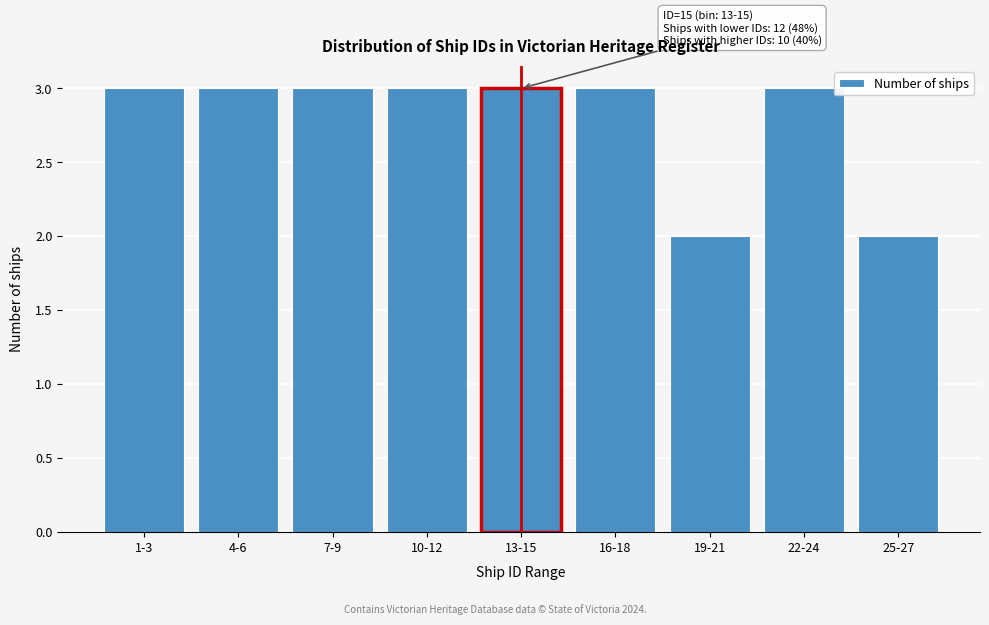

Reading right to left, transcribe all the data shown in this chart.

25-27=2	22-24=3	19-21=2	16-18=3	13-15=3	10-12=3	7-9=3	4-6=3	1-3=3